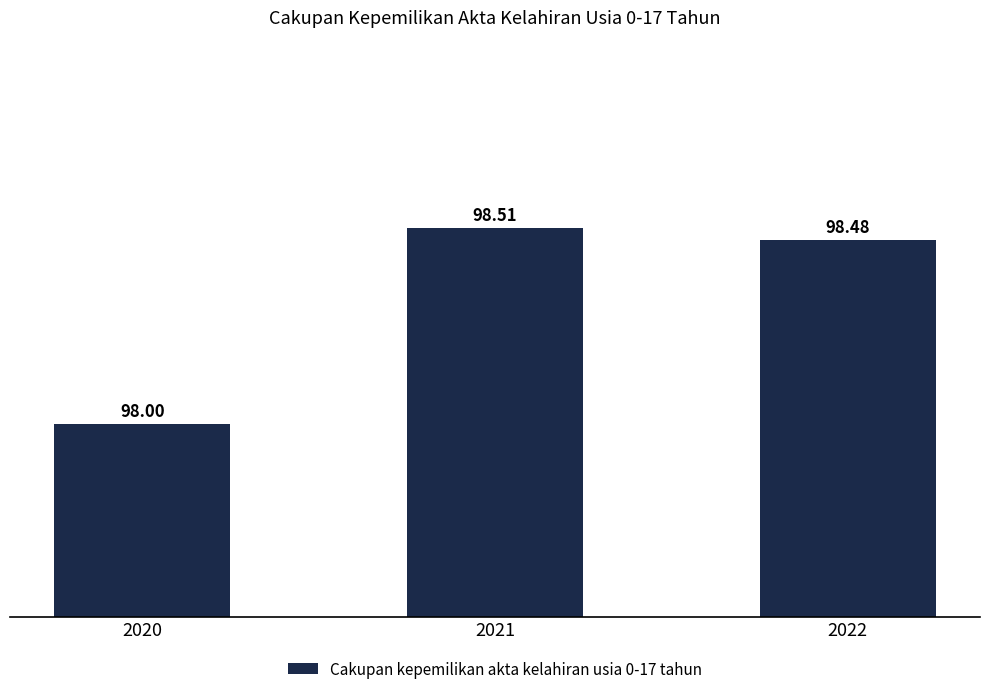

How many series are shown in this chart?

1